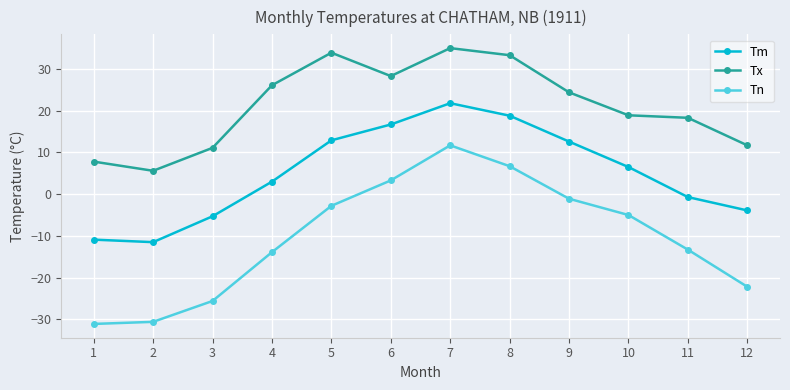

What is the difference between the second highest and minimum values in the Tx series?

28.3